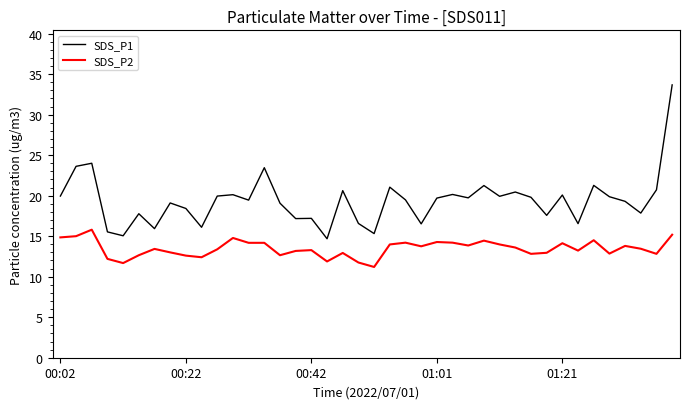

True or false: SDS_P1 and SDS_P2 cross at least once.

False